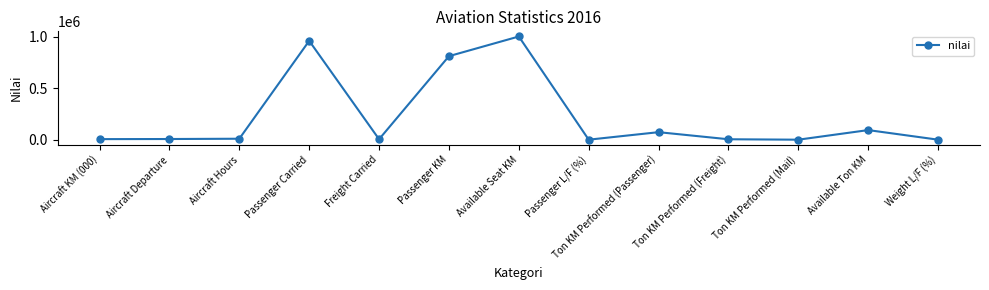

Which label corresponds to the largest value in the chart?

Available Seat KM